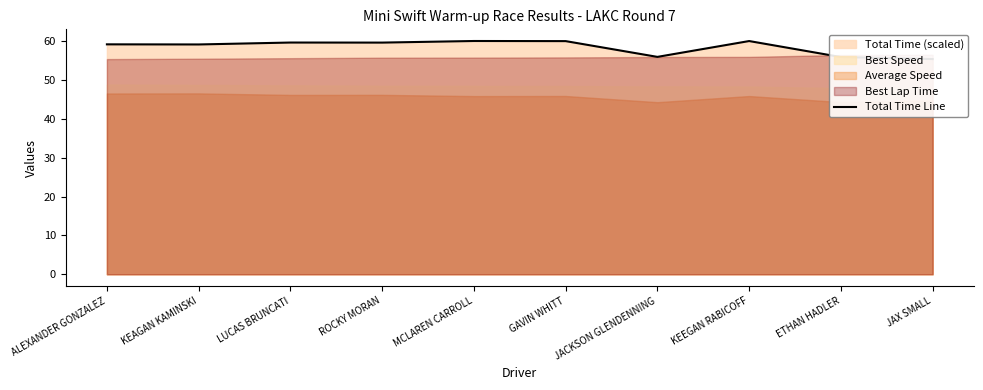

What position from the left is ETHAN HADLER?

9